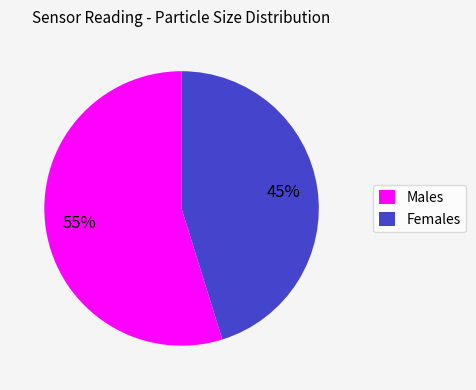

Approximately how many times larger is the value at Males compared to Females?

1.2